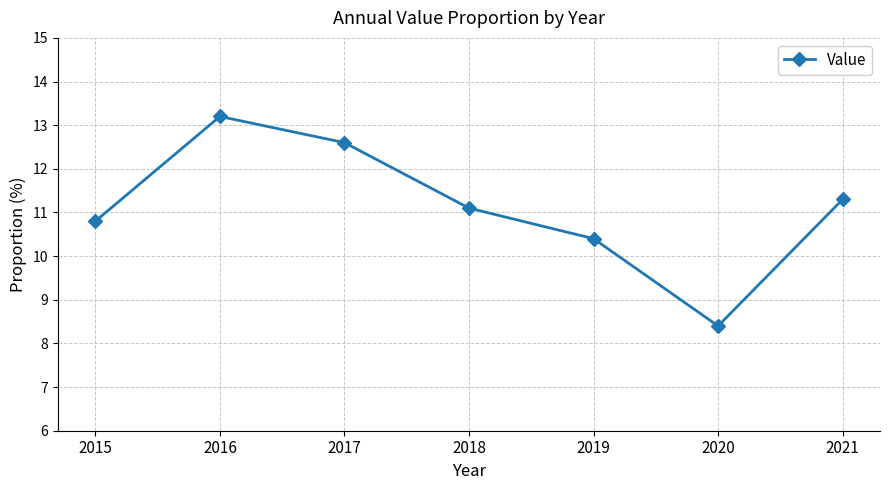

What is the maximum value shown in the chart?

13.2